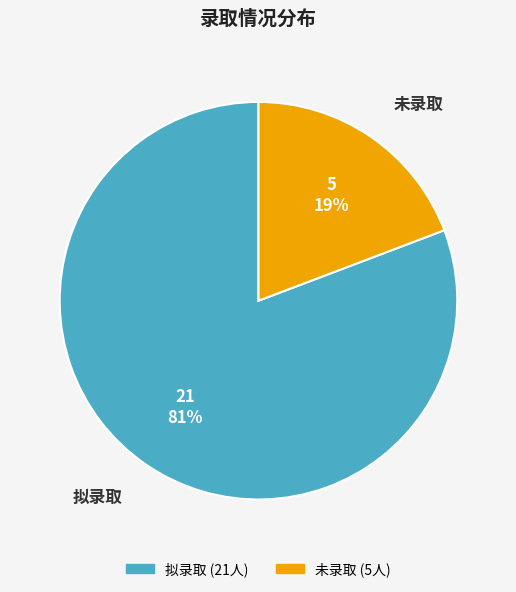

True or false: 拟录取 accounts for 91% of the total.

False